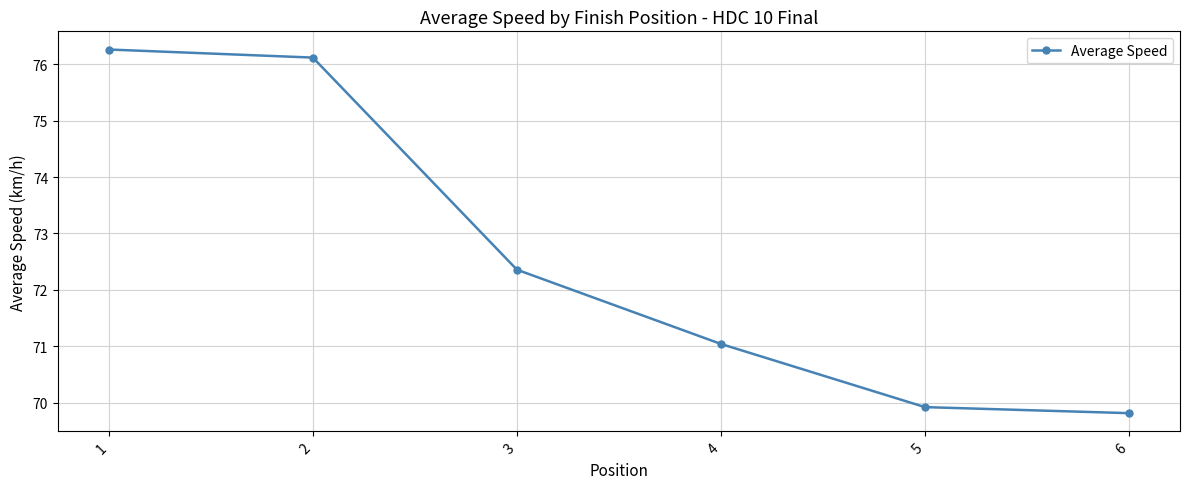

Between 4 and 6, which is larger?

4